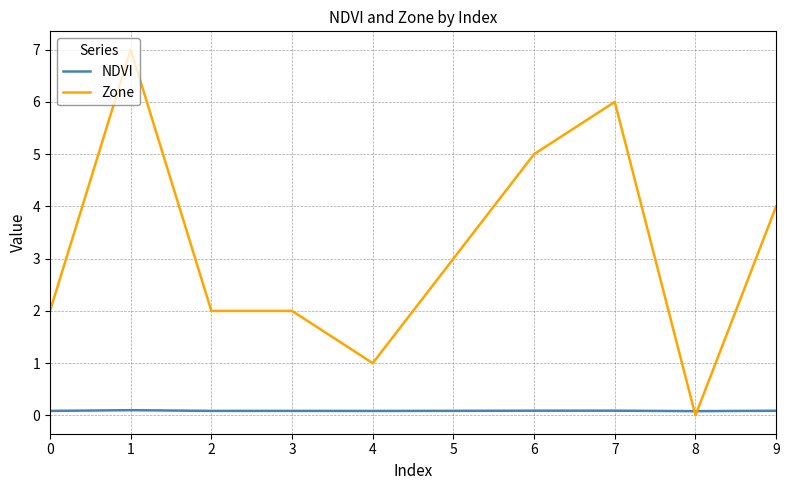

Count the NDVI values in the range 0 to 1.

10